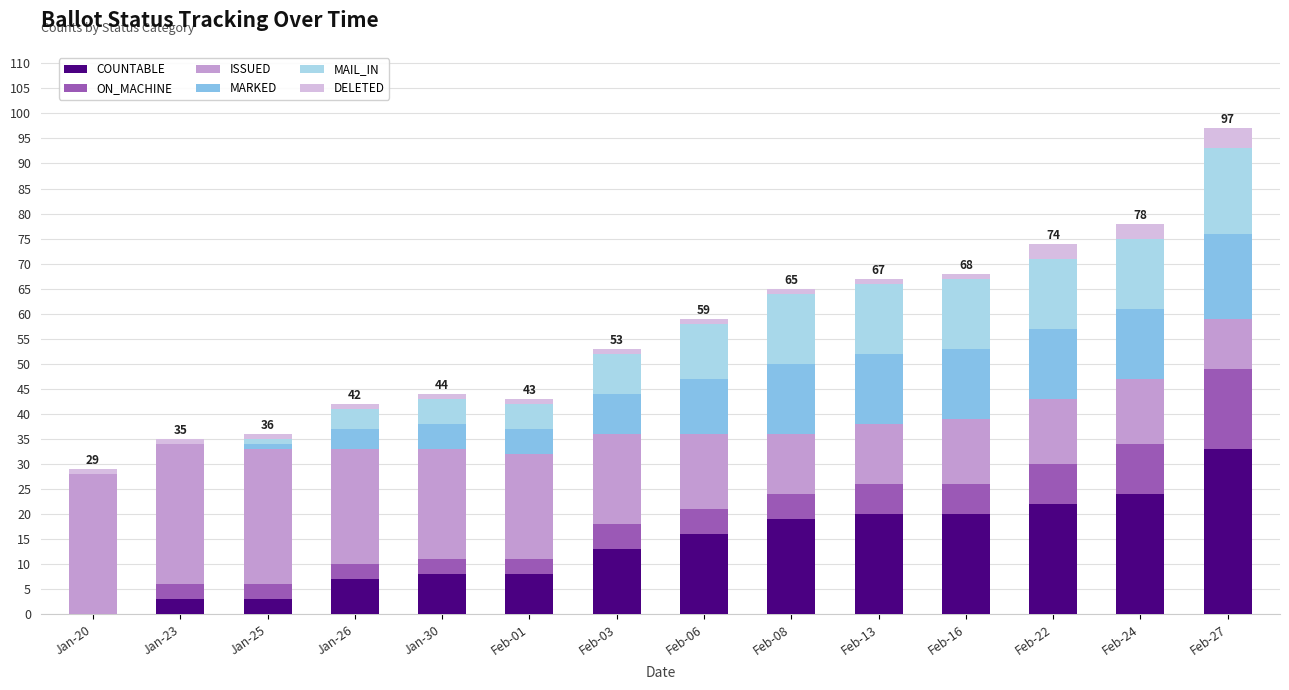

At which category is the sum across all series the highest?

Feb-27